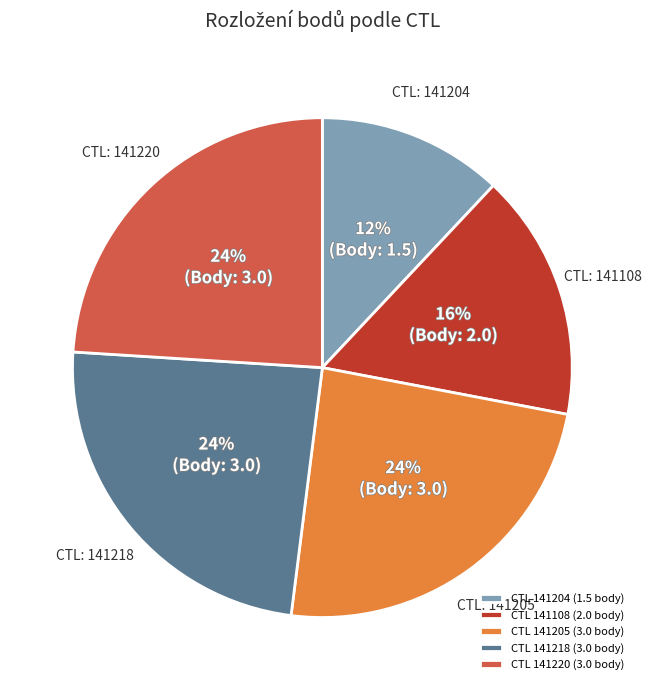

Do CTL 141108 (2.0 body) and CTL 141205 (3.0 body) together represent more than half of the pie?

No